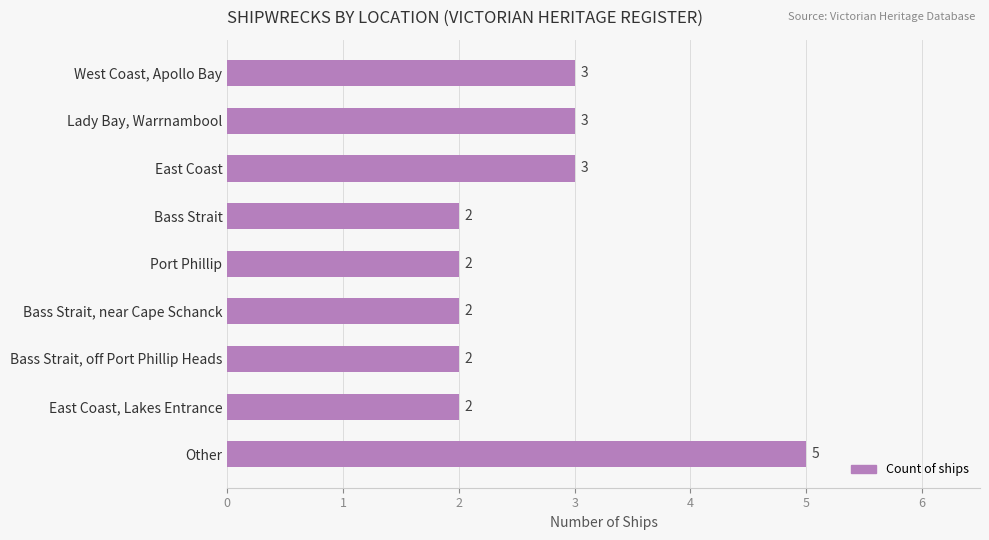

Reading top to bottom, transcribe all the data shown in this chart.

3	3	3	2	2	2	2	2	5